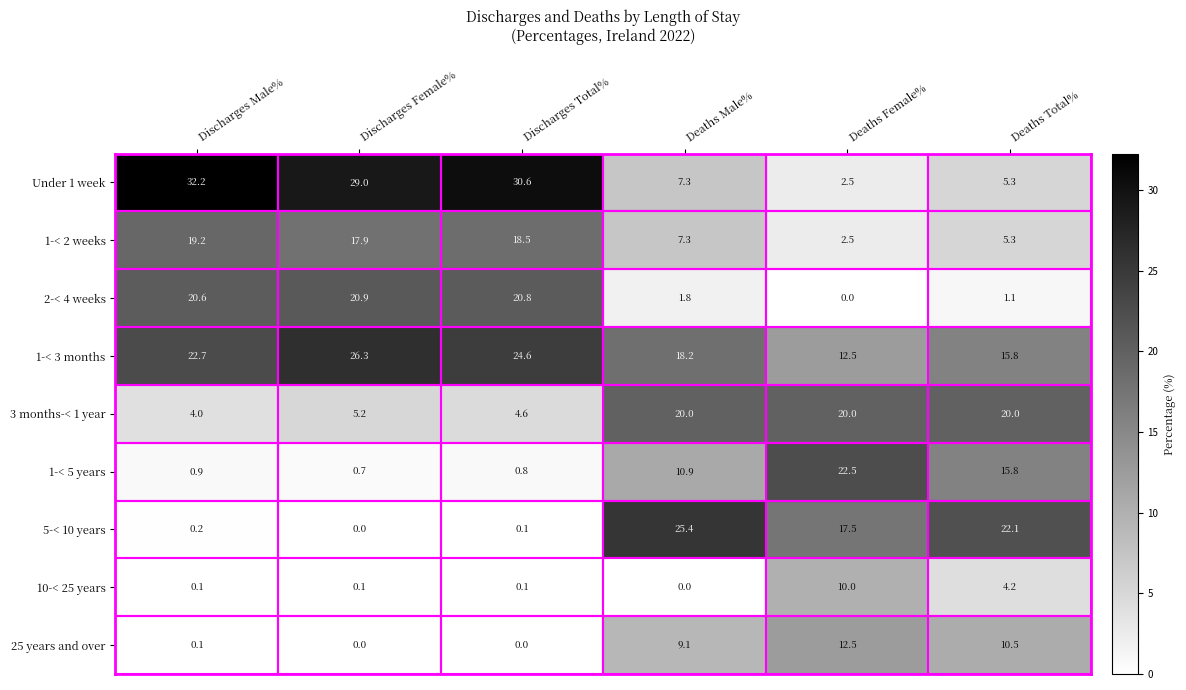

Rank the categories by 2-< 4 weeks value from highest to lowest.

Discharges Female%, Discharges Total%, Discharges Male%, Deaths Male%, Deaths Total%, Deaths Female%